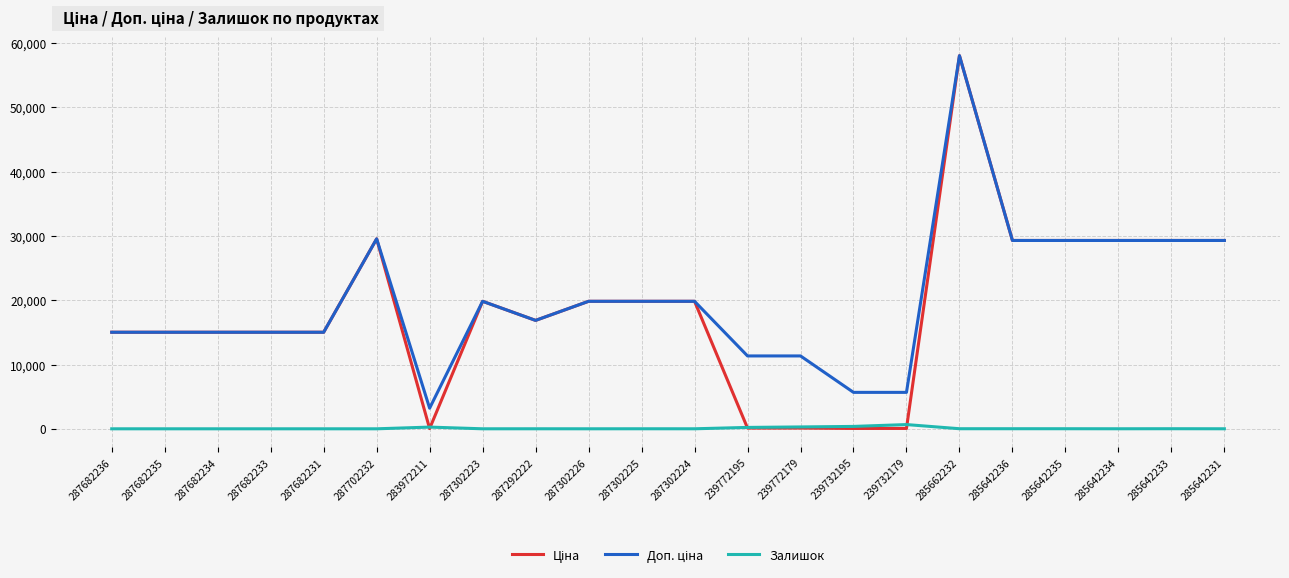

At which category is the sum across all series the highest?

285662232